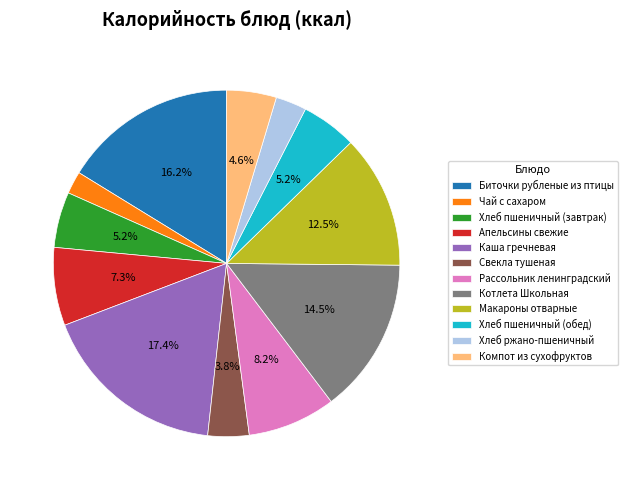

Approximately how many times larger is the value at Свекла тушеная compared to Хлеб пшеничный (обед)?

0.7